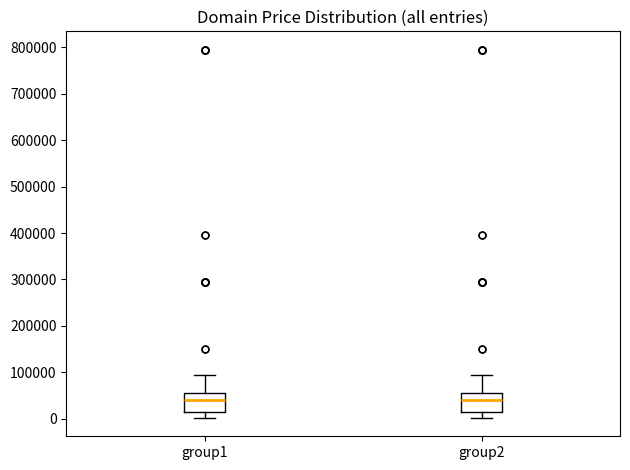

Where is the upper edge of the box for group2 on the y-axis? The values are not printed on the chart, so give them approximately, as read against the axis.

50000